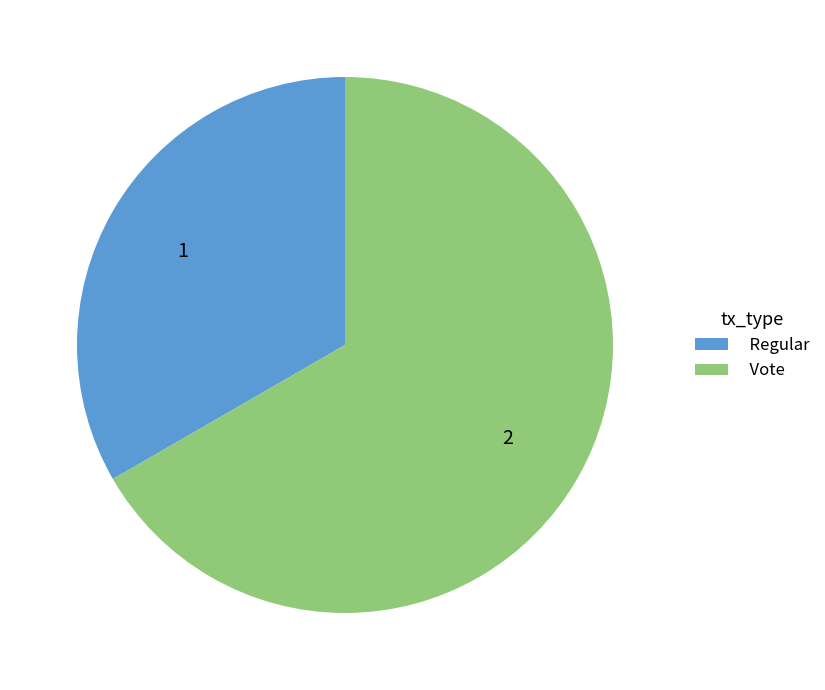

Does any single category account for the majority?

Yes